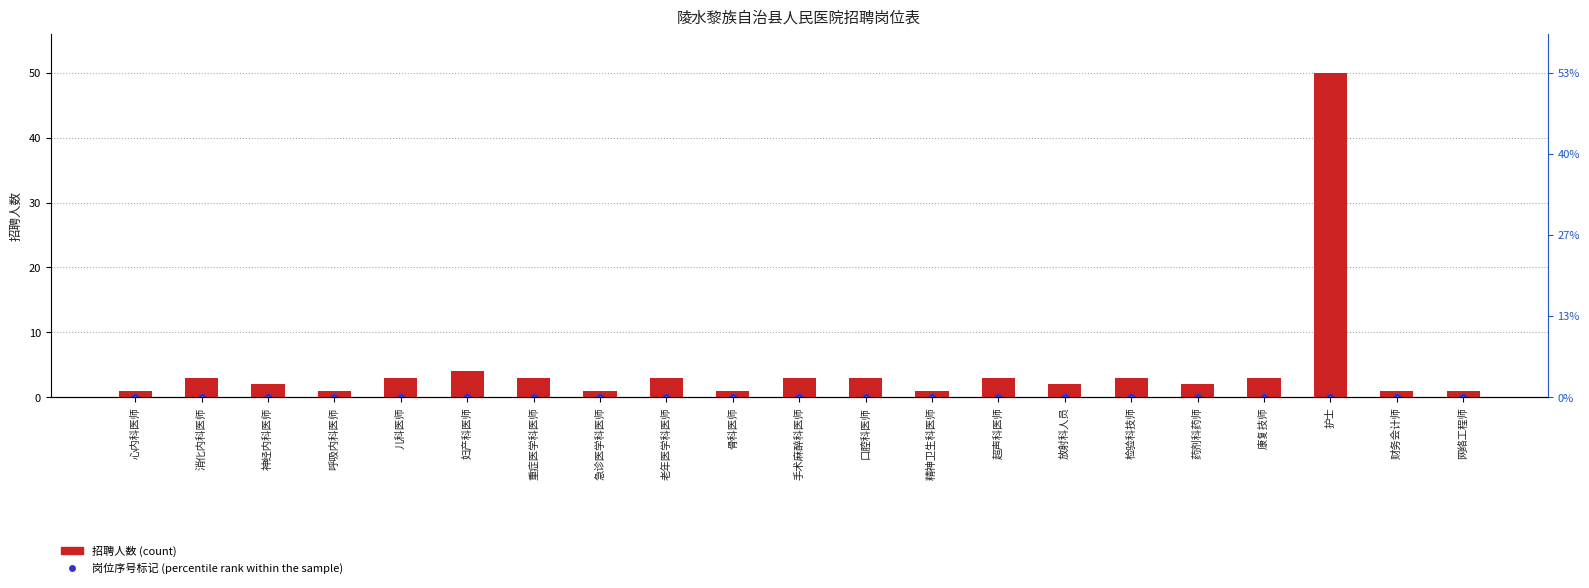

Which series has the widest spread of Y values?

招聘人数